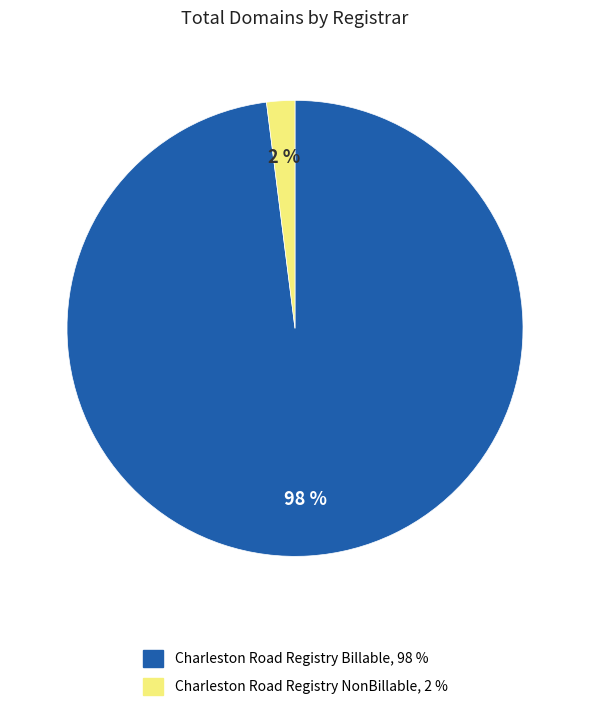

Is there a majority slice in this chart?

Yes